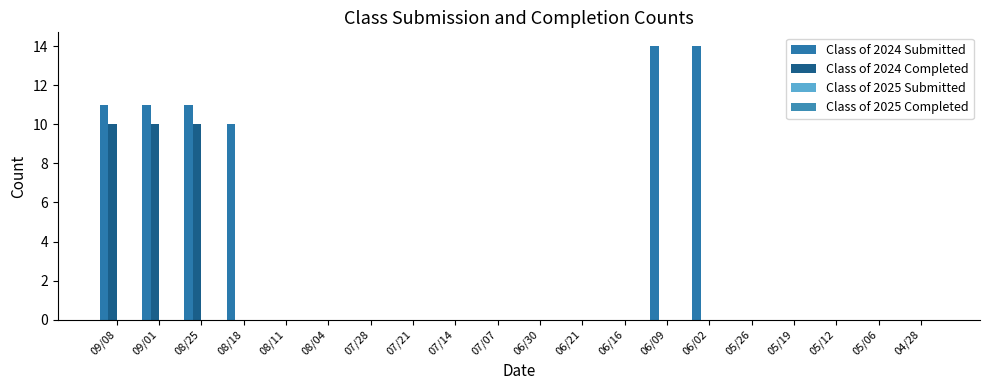

Reading left to right, list all the values displayed in this chart.

Class of 2024 Submitted: 09/08=11	09/01=11	08/25=11	08/18=10	08/11=0	08/04=0	07/28=0	07/21=0	07/14=0	07/07=0	06/30=0	06/21=0	06/16=0	06/09=14	06/02=14	05/26=0	05/19=0	05/12=0	05/06=0	04/28=0
Class of 2024 Completed: 09/08=10	09/01=10	08/25=10	08/18=0	08/11=0	08/04=0	07/28=0	07/21=0	07/14=0	07/07=0	06/30=0	06/21=0	06/16=0	06/09=0	06/02=0	05/26=0	05/19=0	05/12=0	05/06=0	04/28=0
Class of 2025 Submitted: 09/08=0	09/01=0	08/25=0	08/18=0	08/11=0	08/04=0	07/28=0	07/21=0	07/14=0	07/07=0	06/30=0	06/21=0	06/16=0	06/09=0	06/02=0	05/26=0	05/19=0	05/12=0	05/06=0	04/28=0
Class of 2025 Completed: 09/08=0	09/01=0	08/25=0	08/18=0	08/11=0	08/04=0	07/28=0	07/21=0	07/14=0	07/07=0	06/30=0	06/21=0	06/16=0	06/09=0	06/02=0	05/26=0	05/19=0	05/12=0	05/06=0	04/28=0